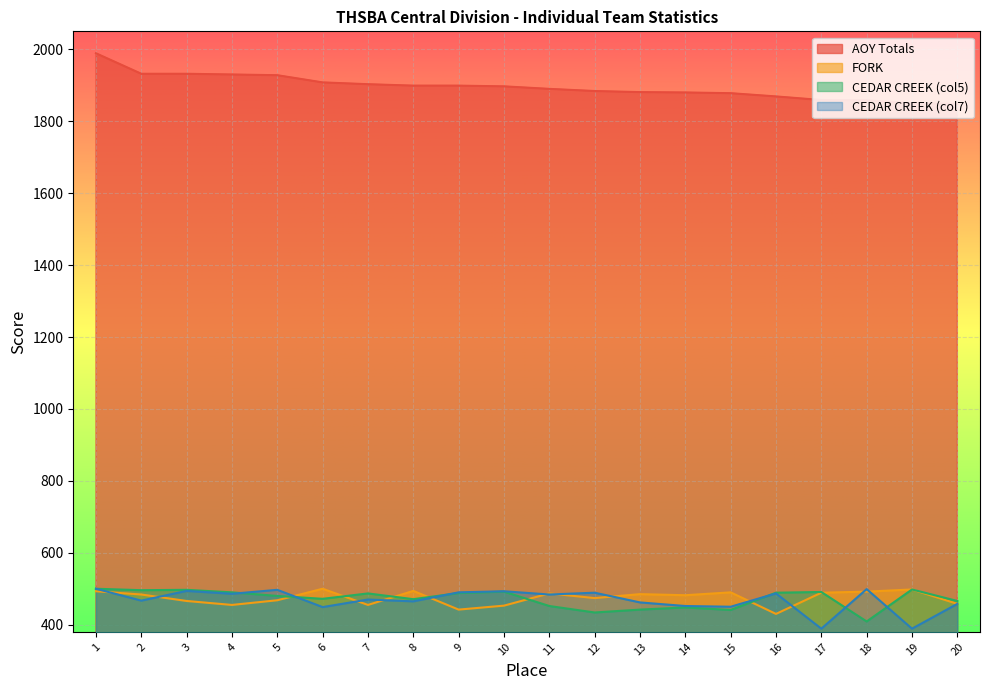

Is the value of AOY Totals at 4 greater than the value of CEDAR CREEK (col7) at 12?

Yes